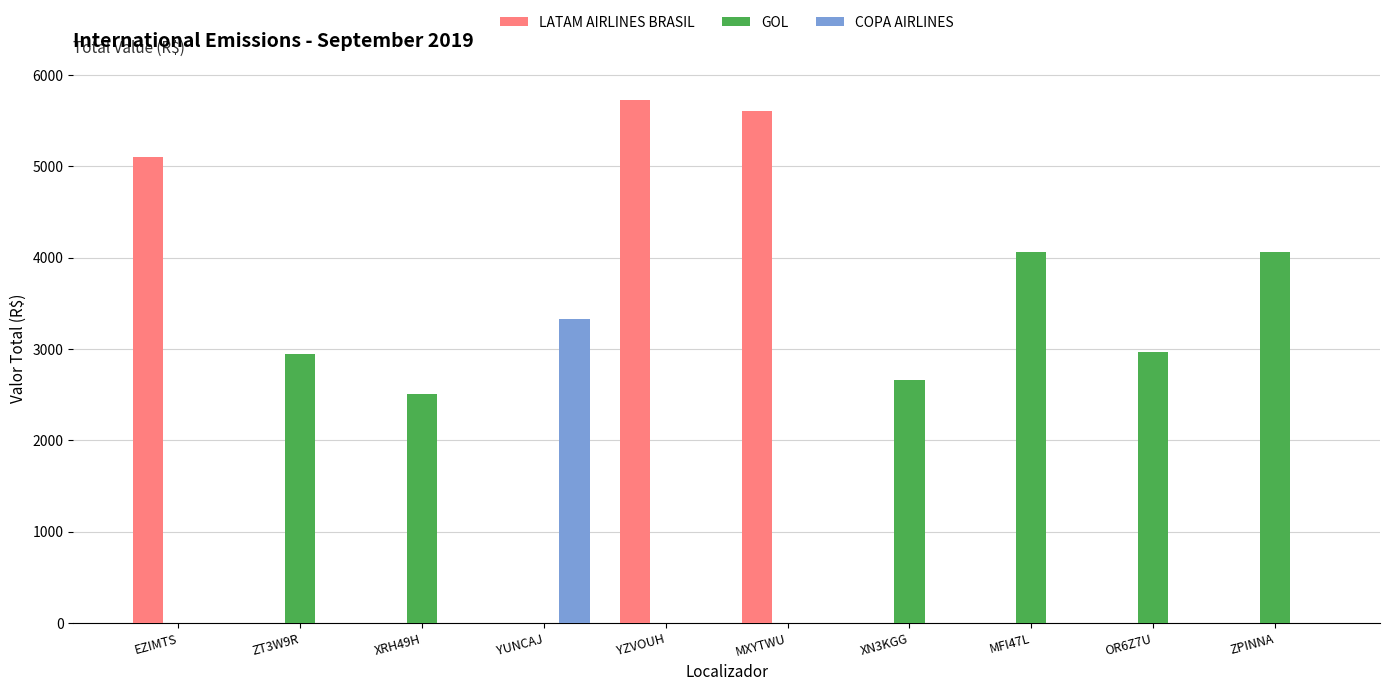

At which label does GOL first exceed 2656?

ZT3W9R